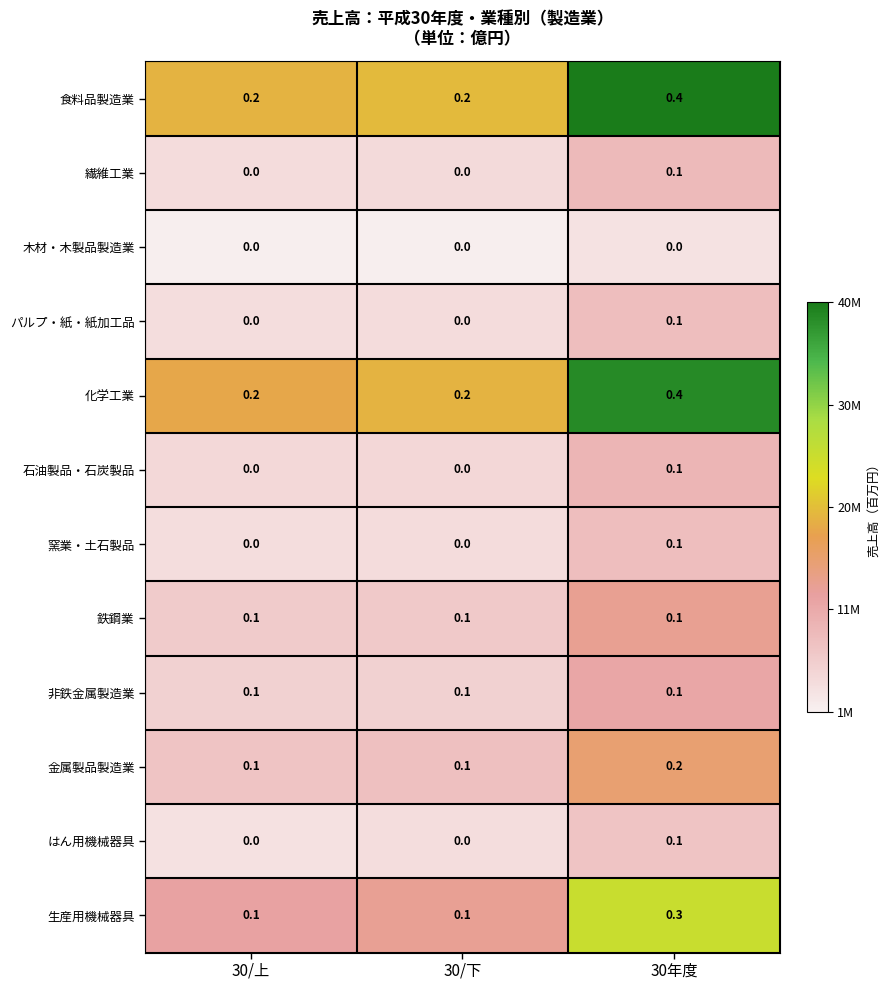

What is the total value across all series at 30年度?

2.0